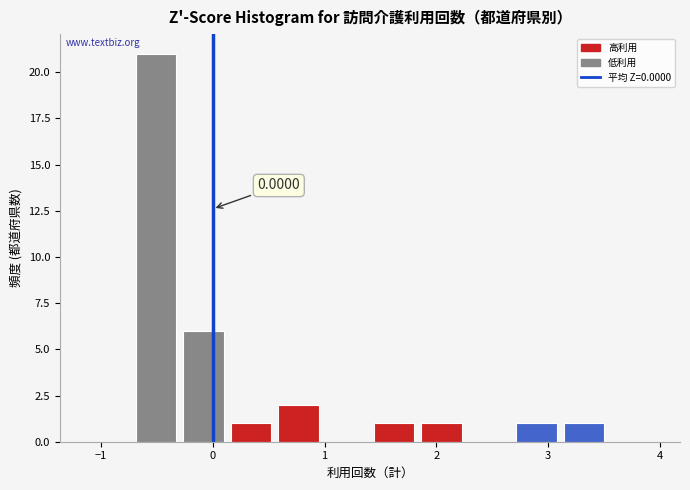

Which range on the x-axis has the tallest bar?

-0.7 to -0.3